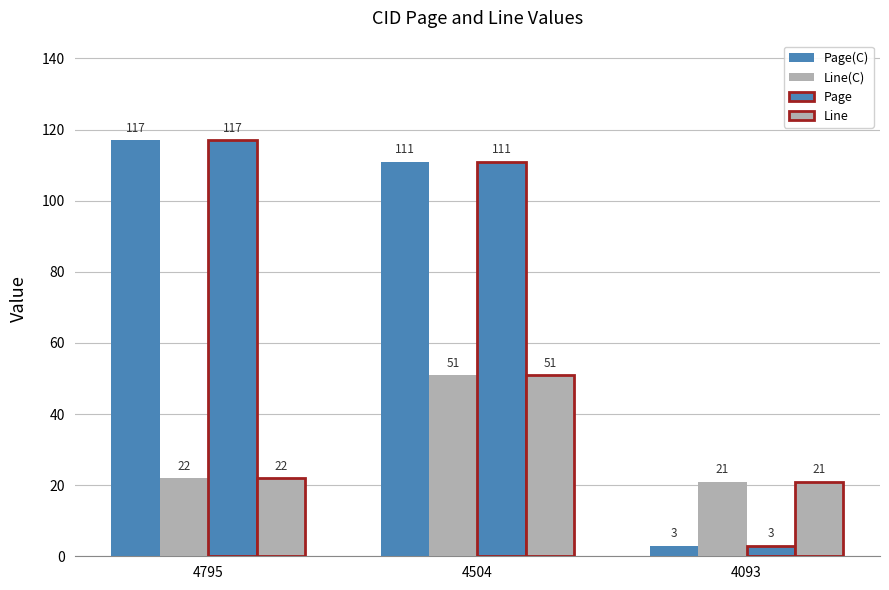

Read the Page(C) value at 4795.

117